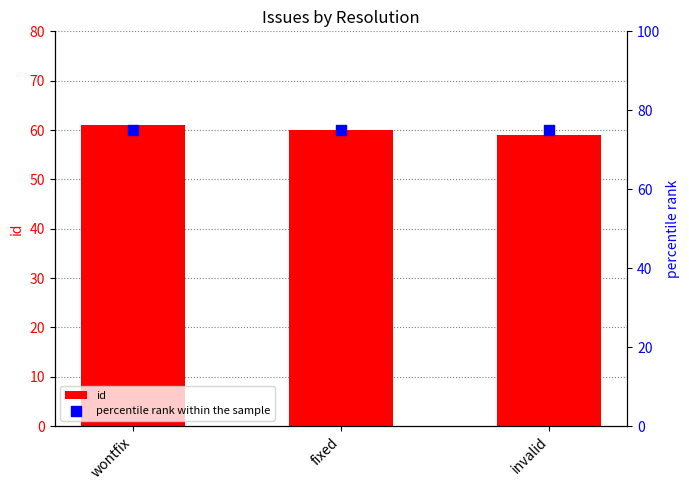

Which series contains the highest Y value?

percentile rank within the sample